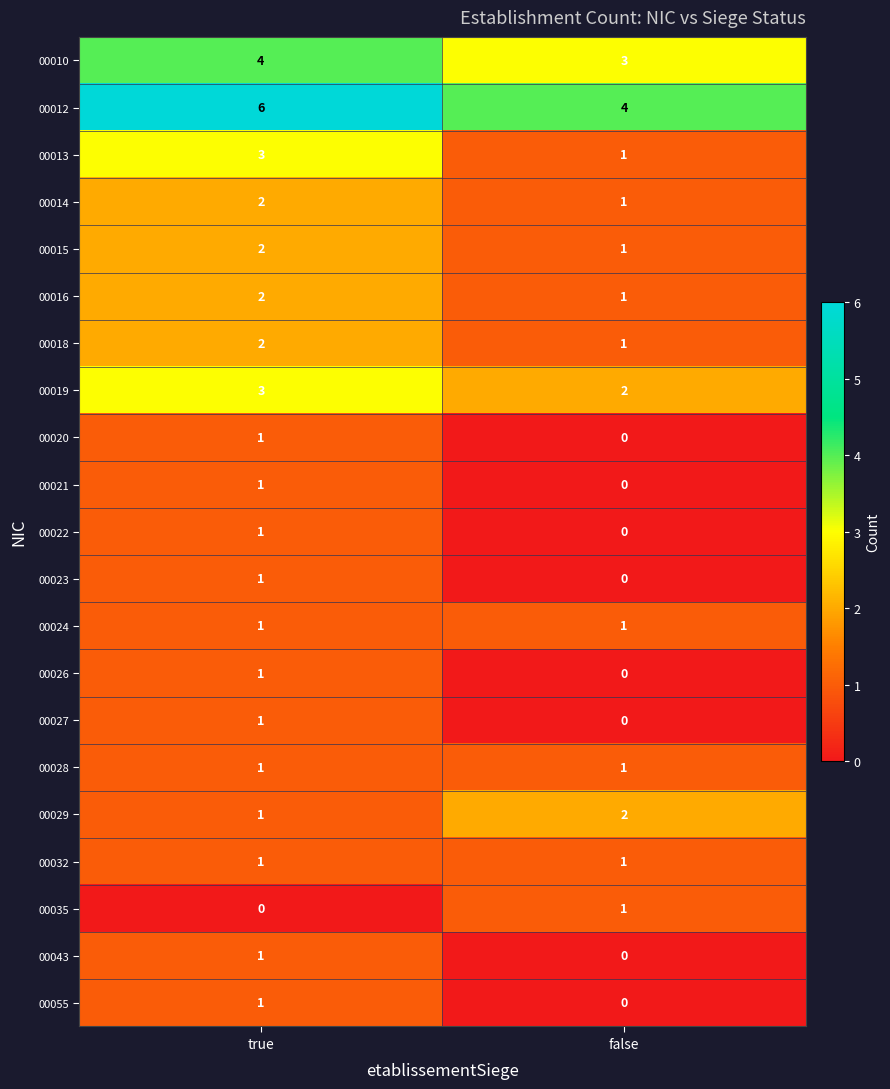

At how many categories does at least one series exceed 3?

2